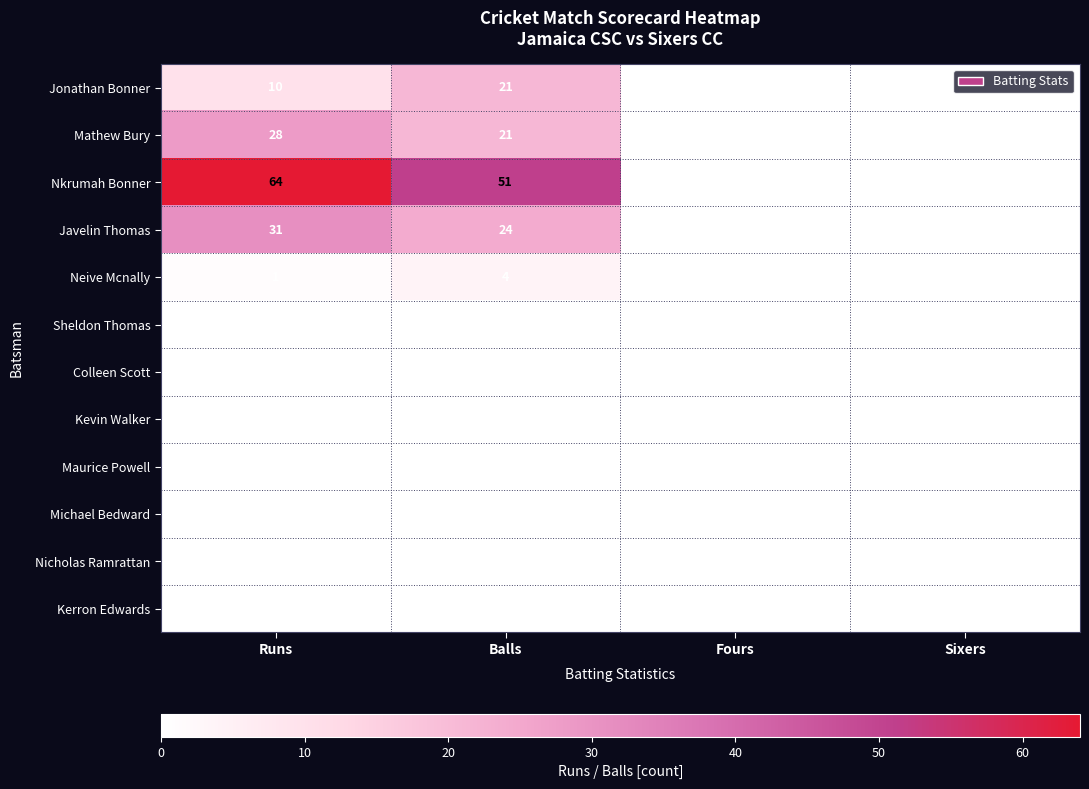

Which series has the largest total across all categories?

Nkrumah Bonner